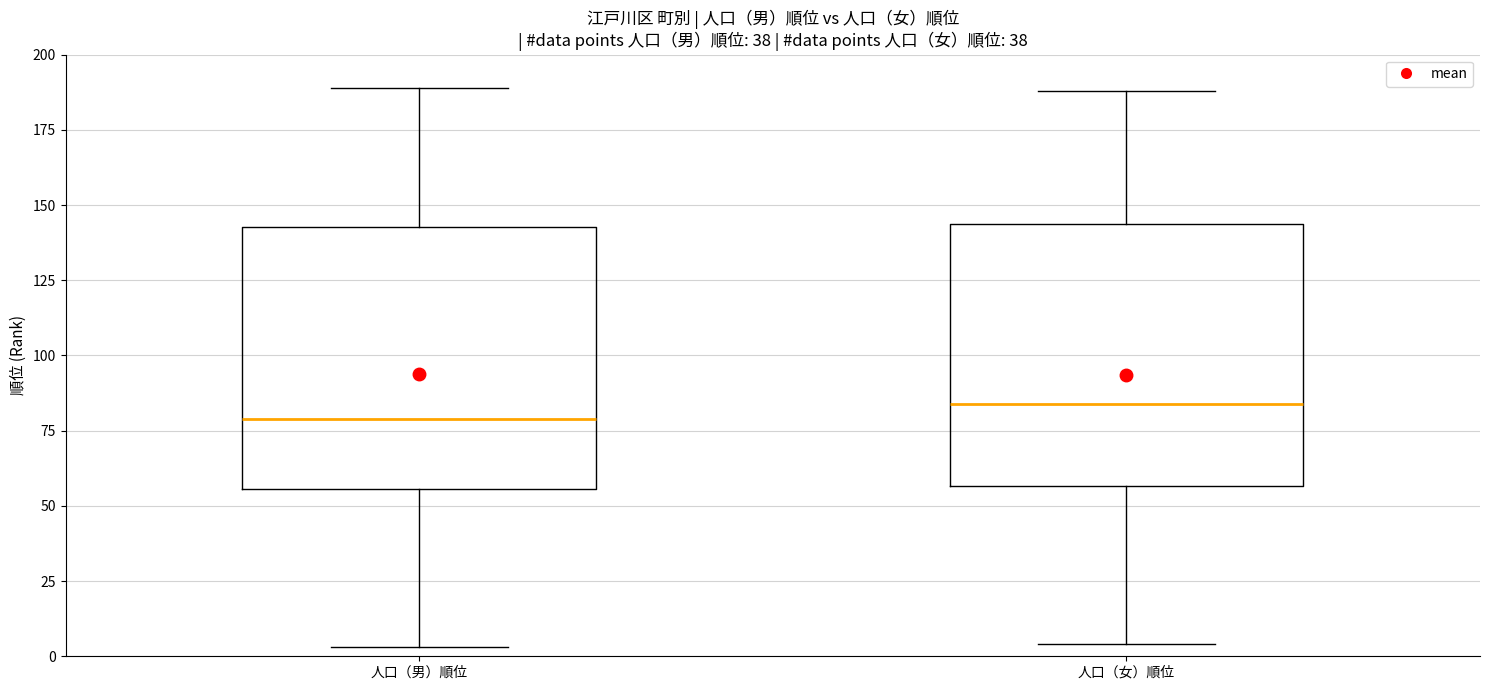

Where does the lower whisker of the box for 人口（男）順位 end on the y-axis? The values are not printed on the chart, so give them approximately, as read against the axis.

5